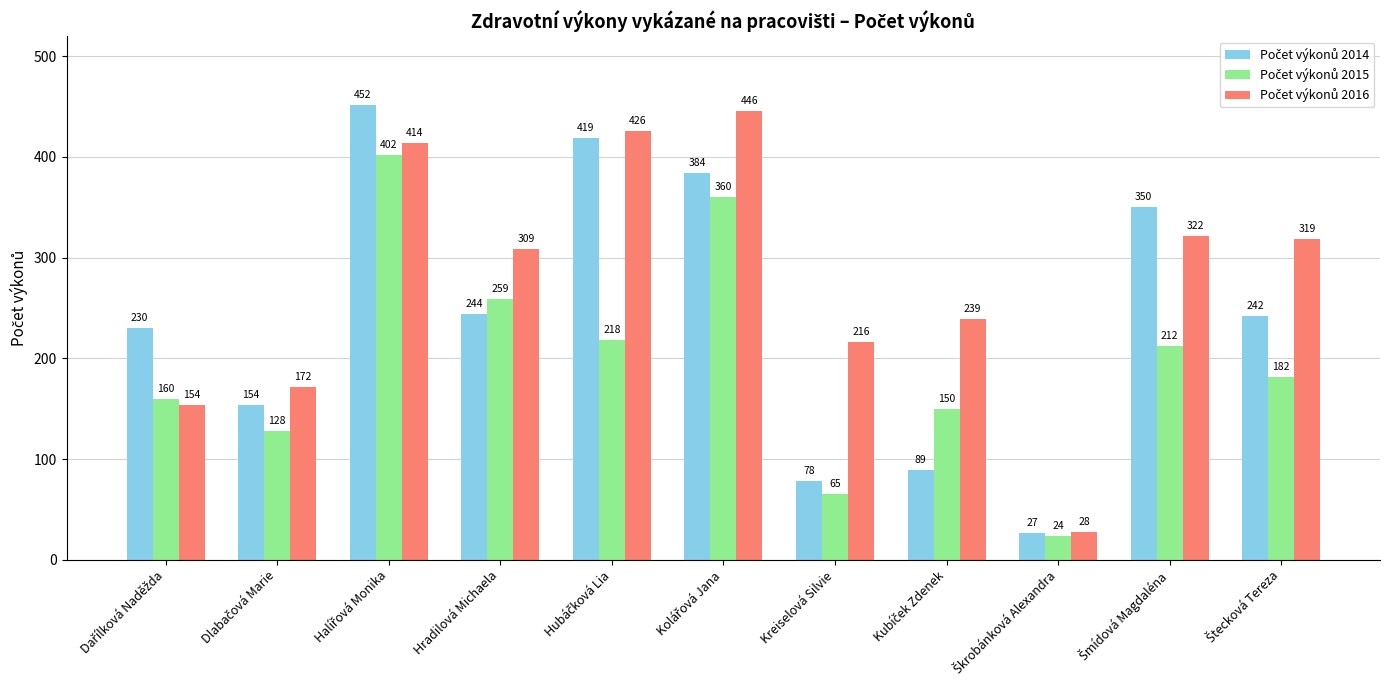

What is the total value across all series at Hradilová Michaela?

812